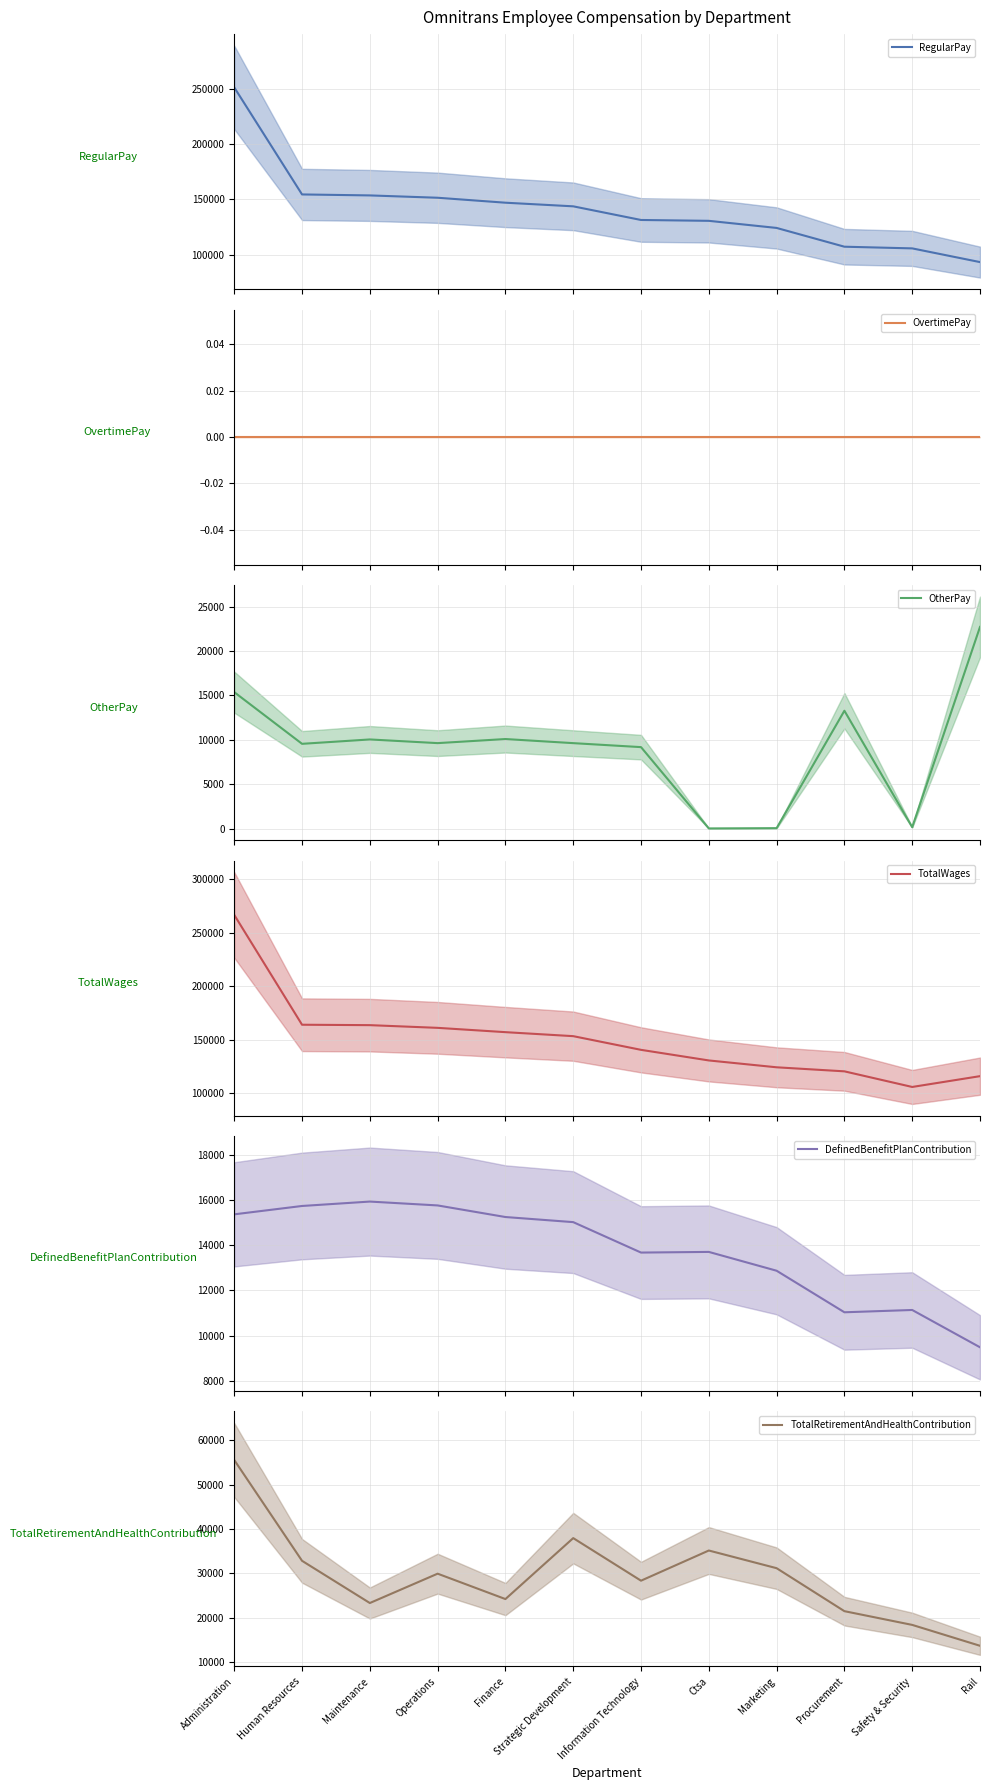

What is the label of the 8th point from the left?

Ctsa